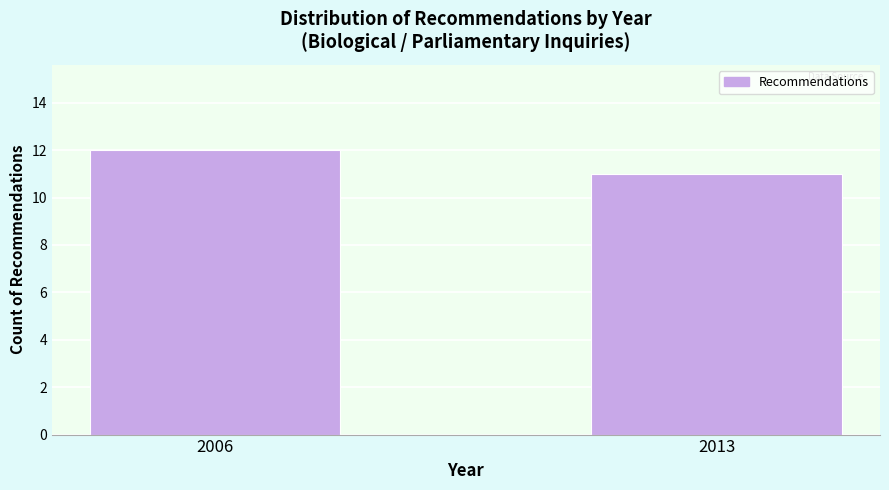

Reading left to right, list all the values displayed in this chart.

2006=12	2013=11